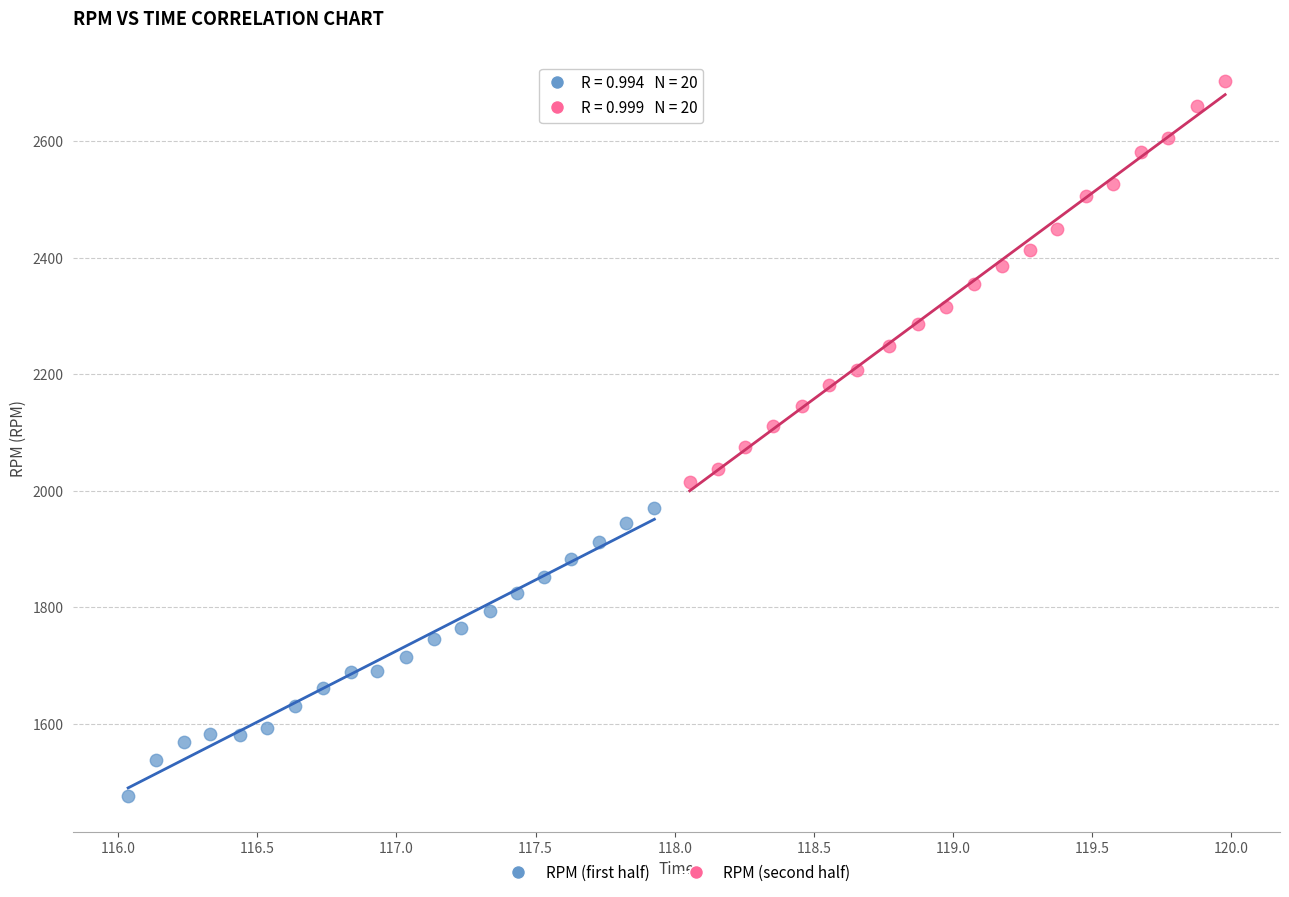

Which series contains the highest Y value?

RPM (second half)